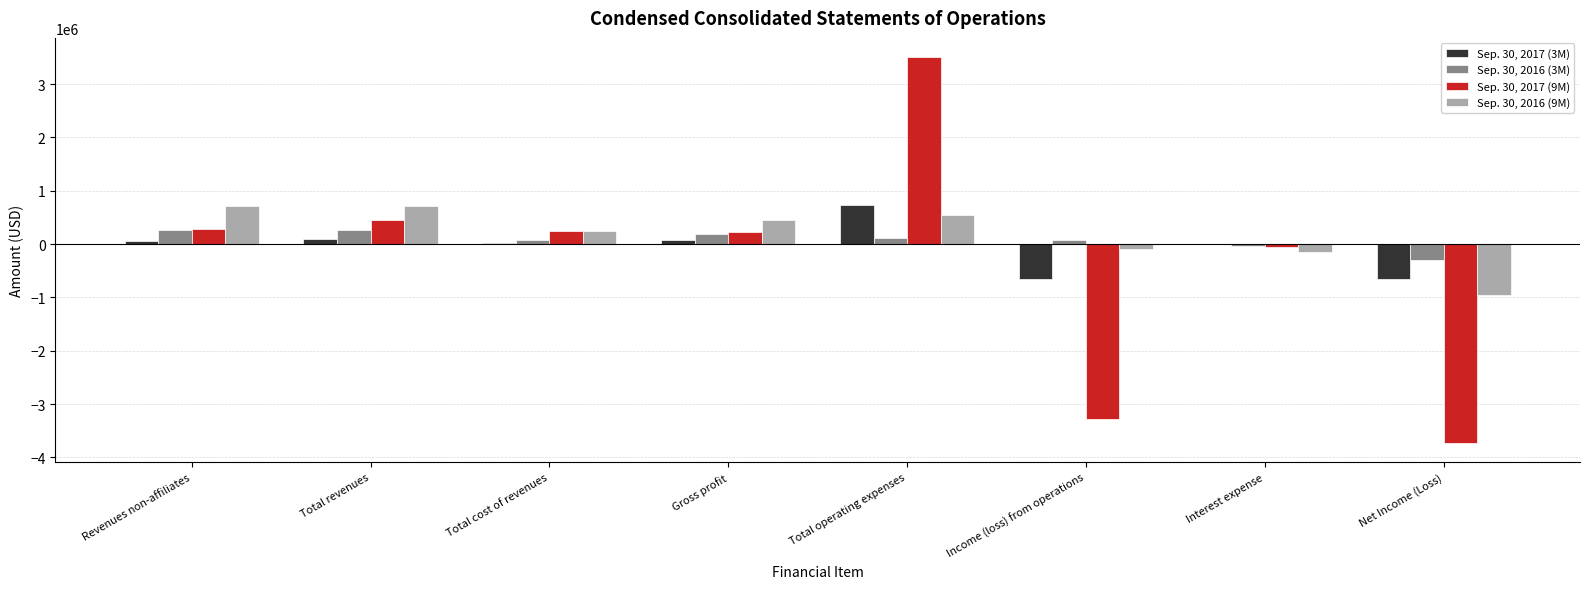

Which series has the largest total across all categories?

Sep. 30, 2016 (9M)